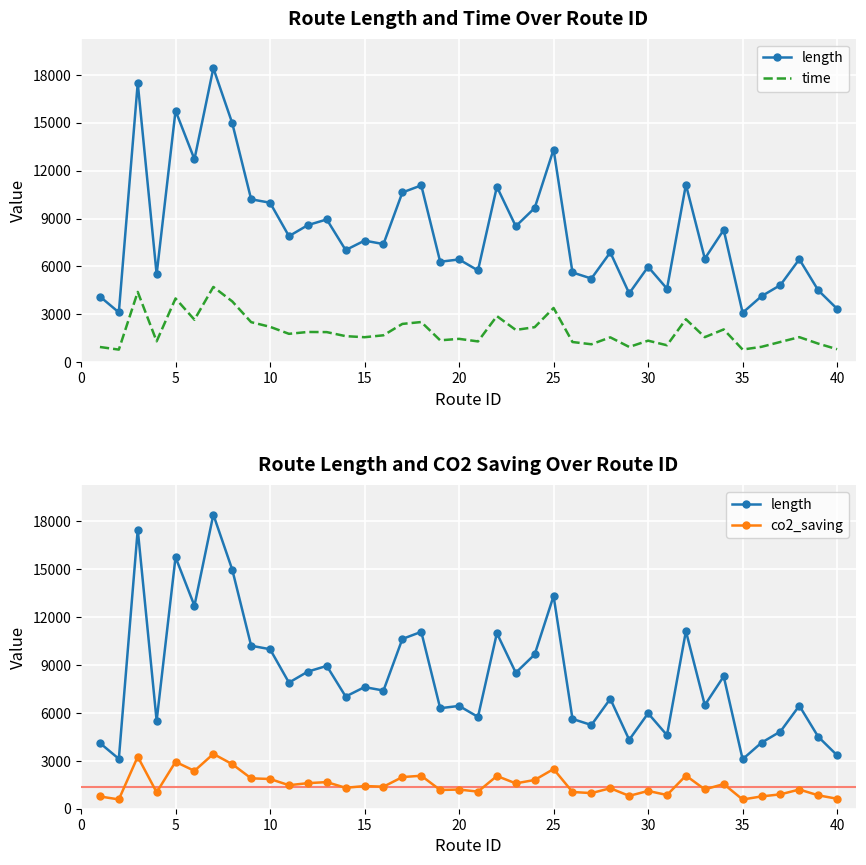

True or false: co2_saving and time cross at least once.

False